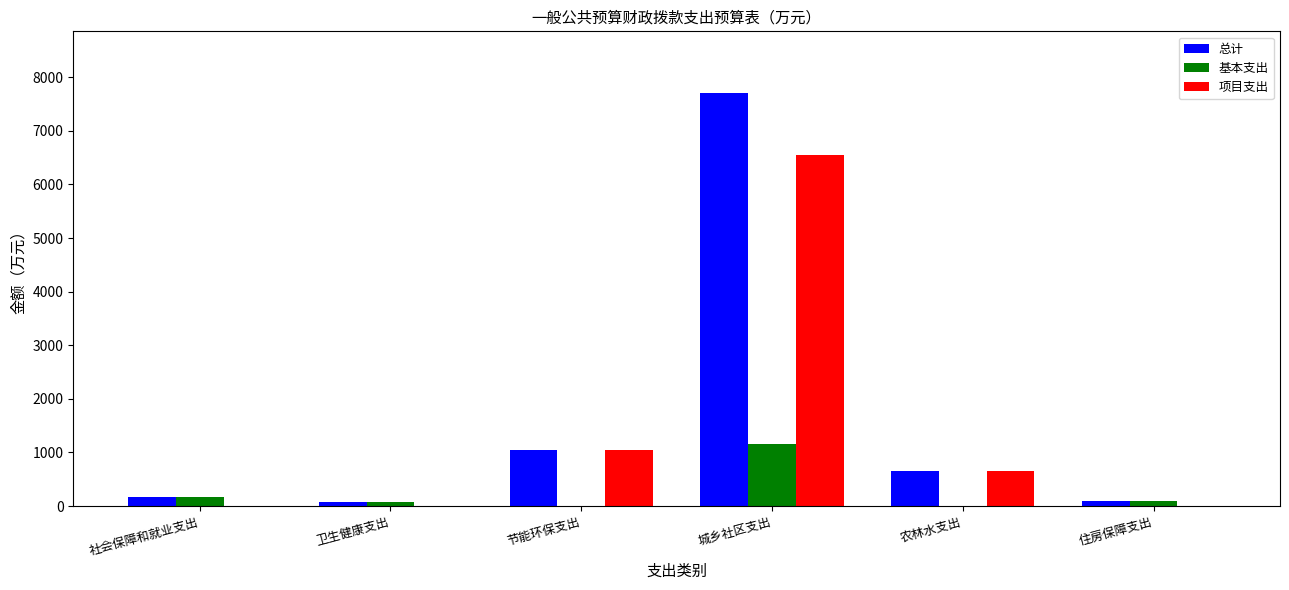

At which category is the sum across all series the highest?

城乡社区支出